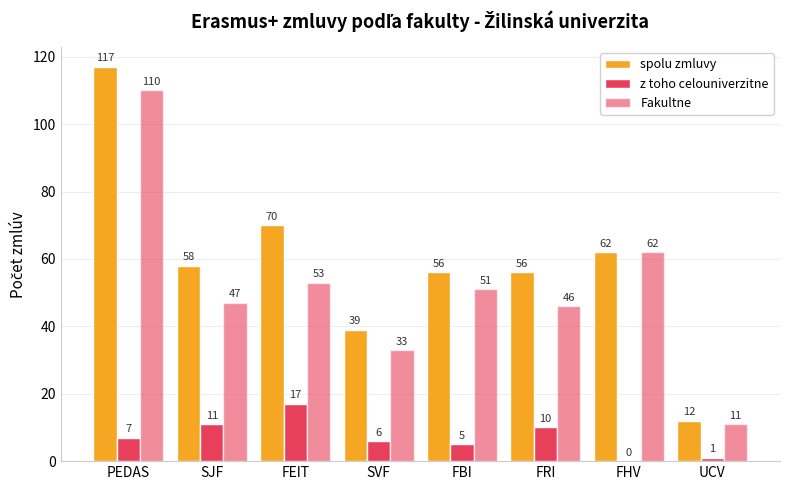

What is the label of the 1st bar from the left?

PEDAS